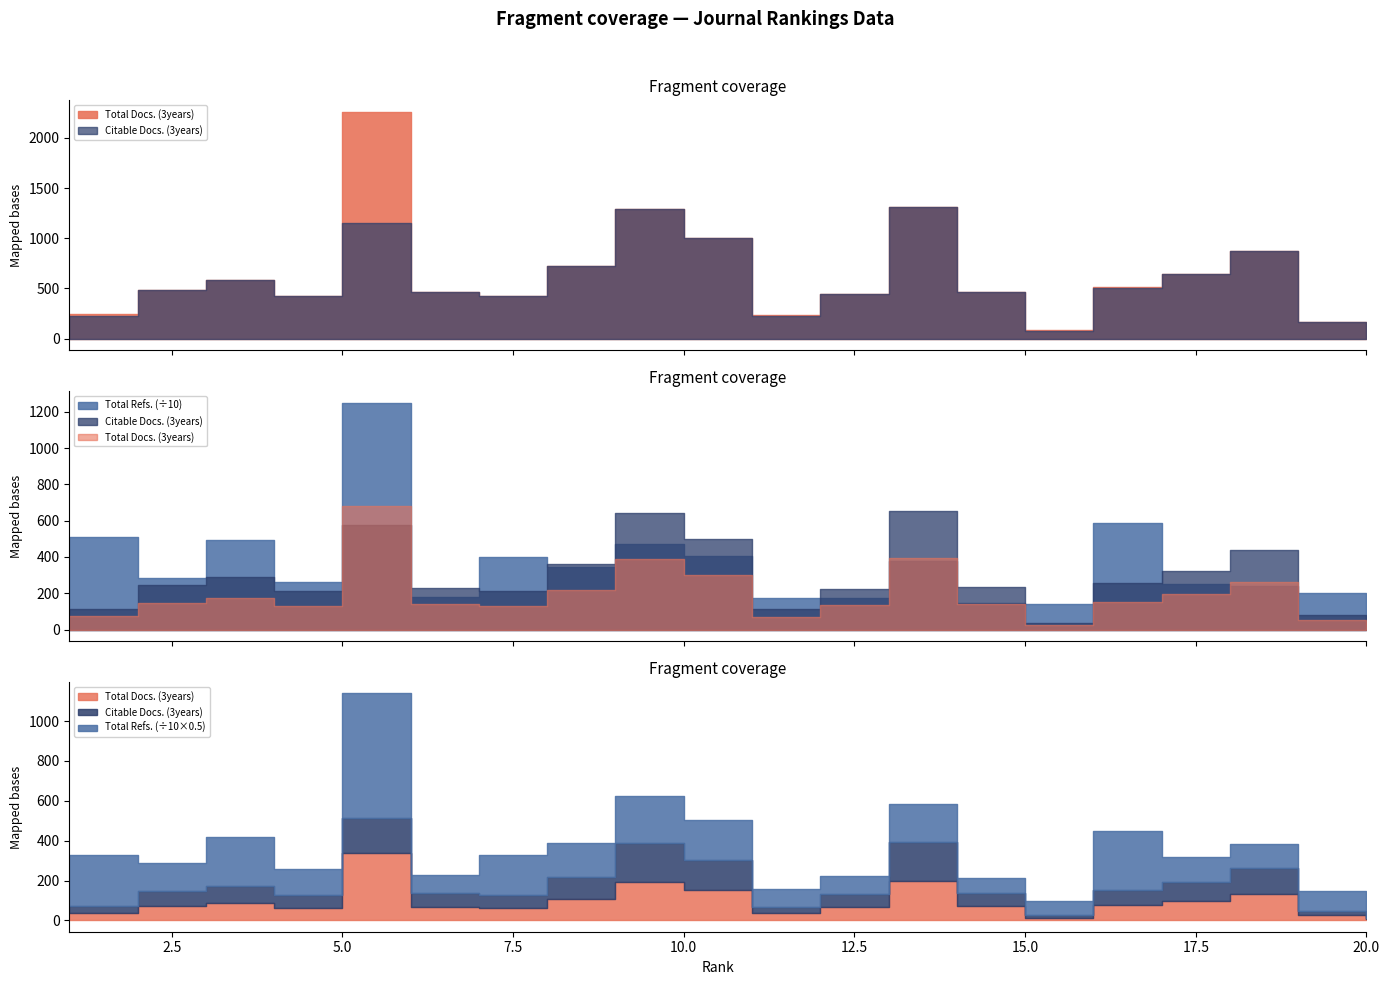

Does the chart have visible grid lines?

No